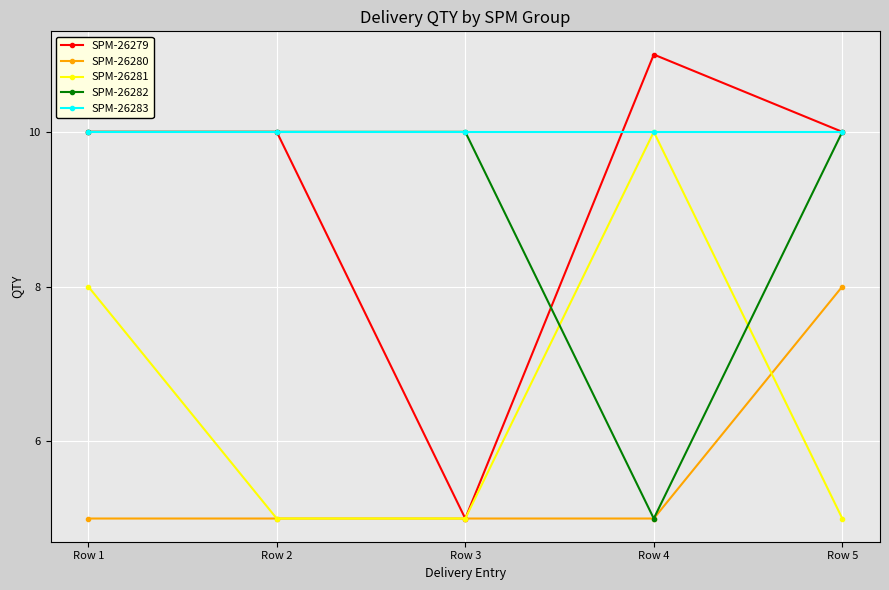

How many lines are shown in the chart?

5